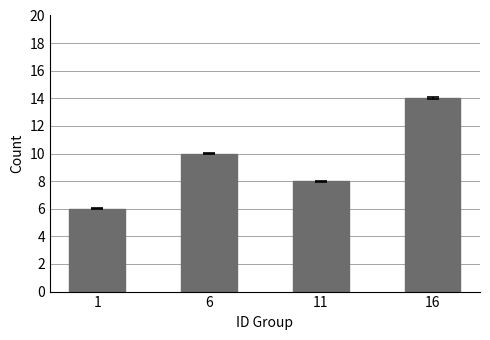

Approximately how many times larger is the value at 11 compared to 6?

0.8